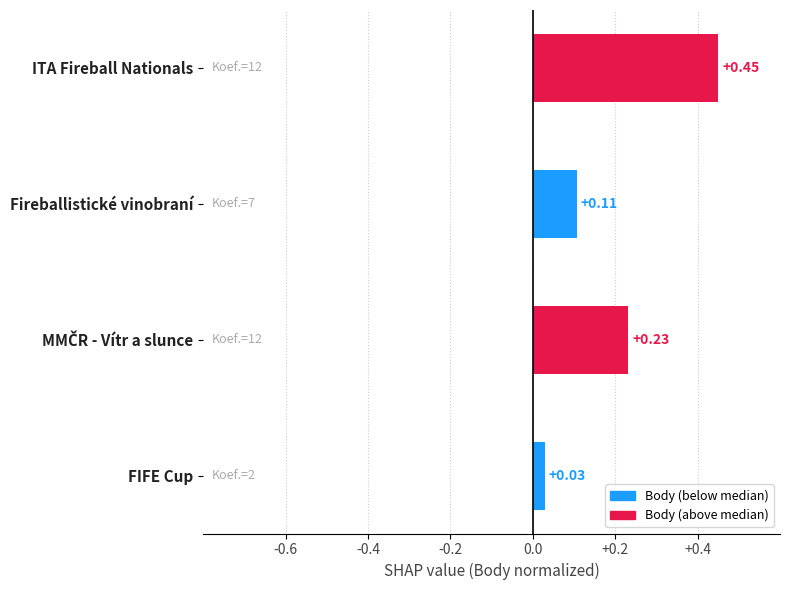

What is the difference between the maximum and minimum values?

0.4